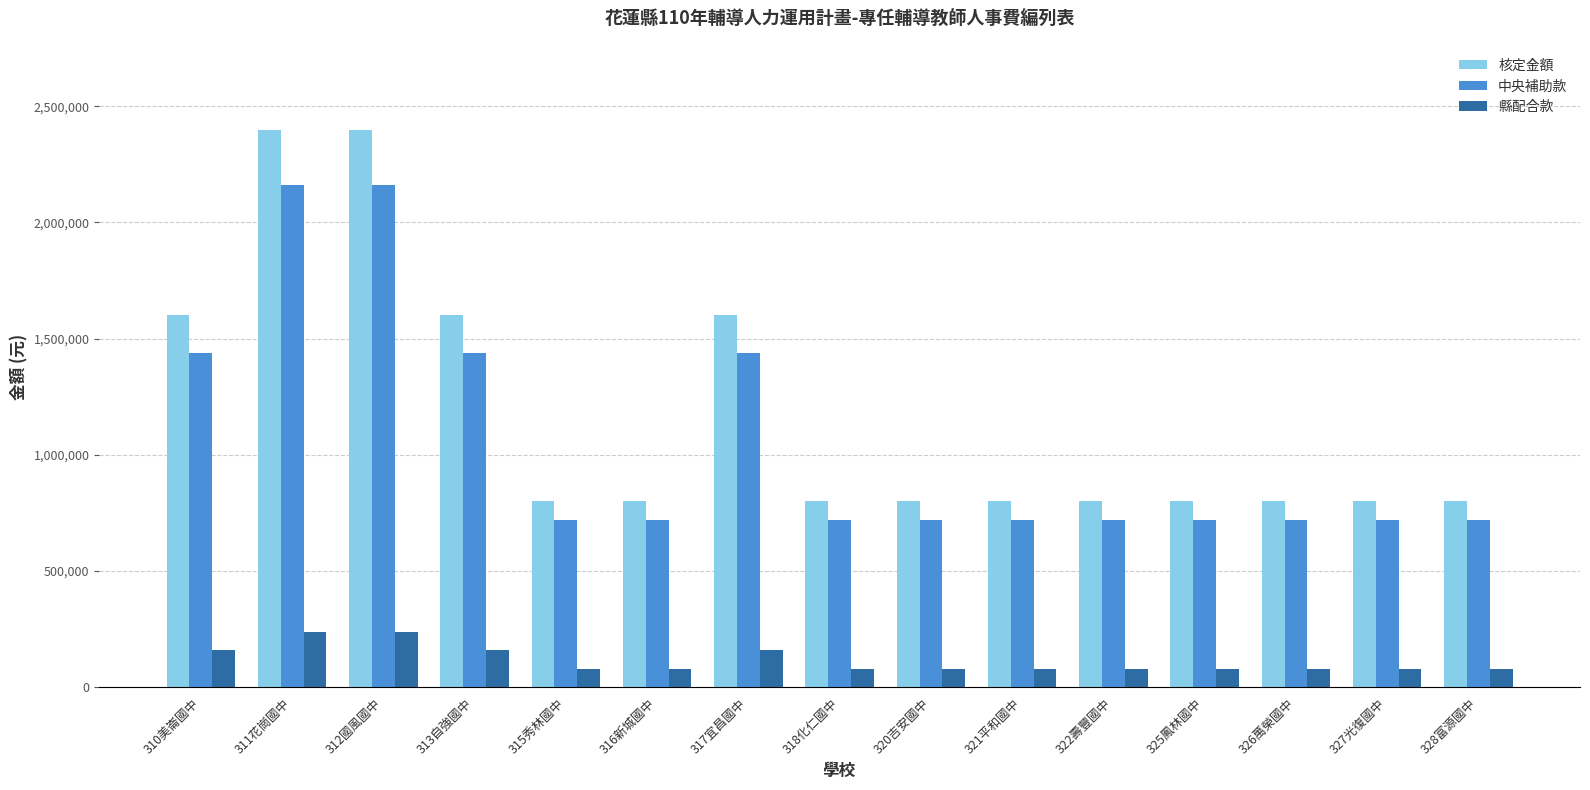

At 311花崗國中, list the series in order from largest to smallest.

核定金額, 中央補助款, 縣配合款